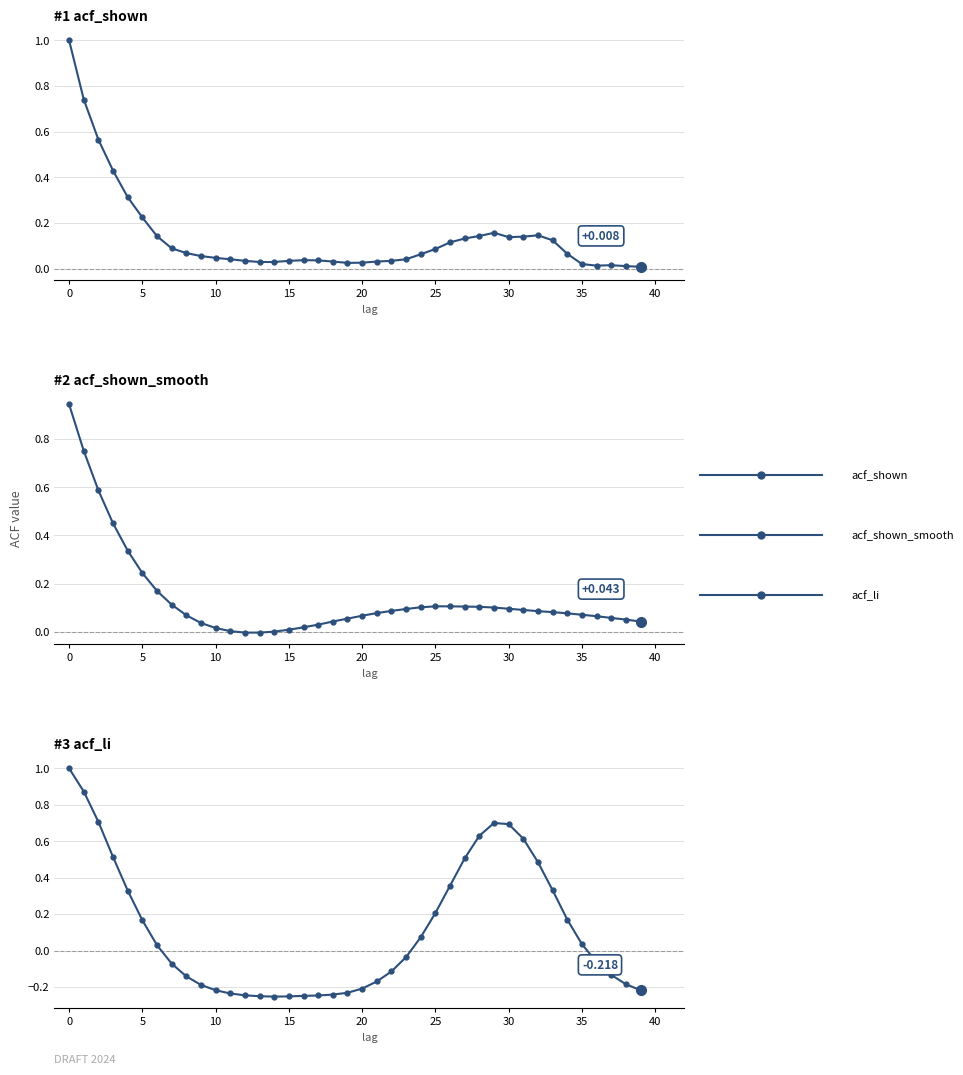

How many data points does each series have?

40